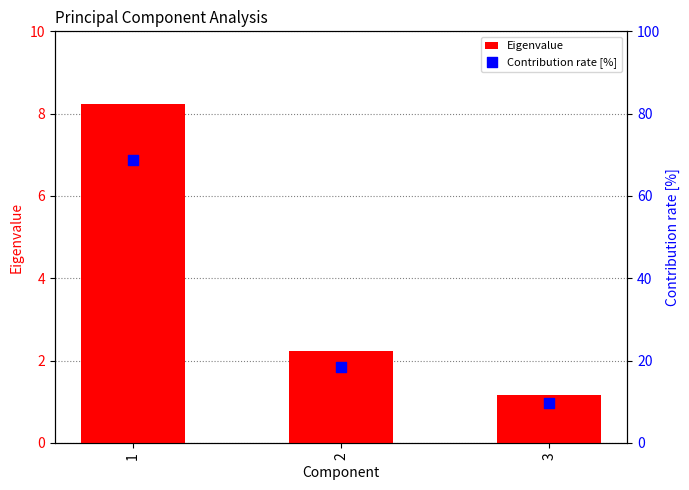

At how many categories does at least one series exceed 44?

1